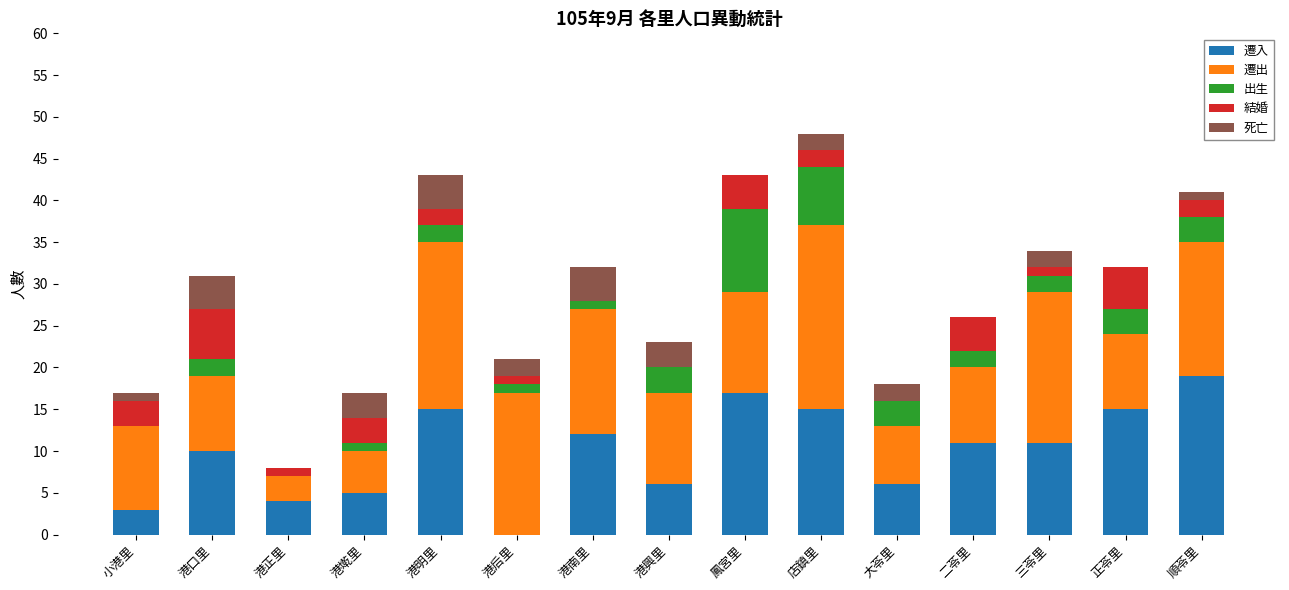

What is the total value across all series at 二苓里?

26